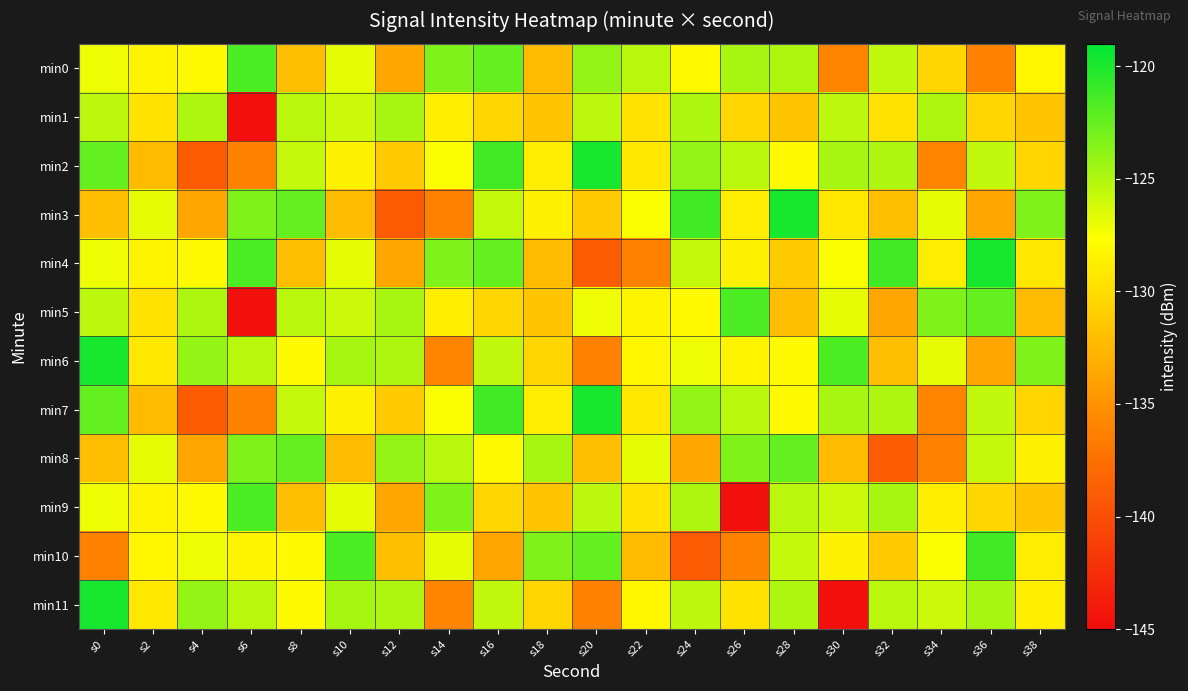

What is the spread (max minus min) of values at s20?

19.1